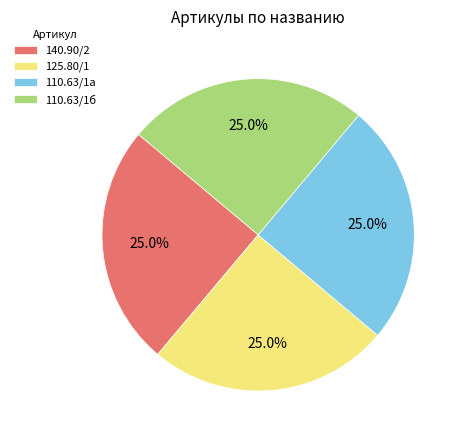

What is the ratio of the value at 110.63/1б to the value at 140.90/2?

1.0